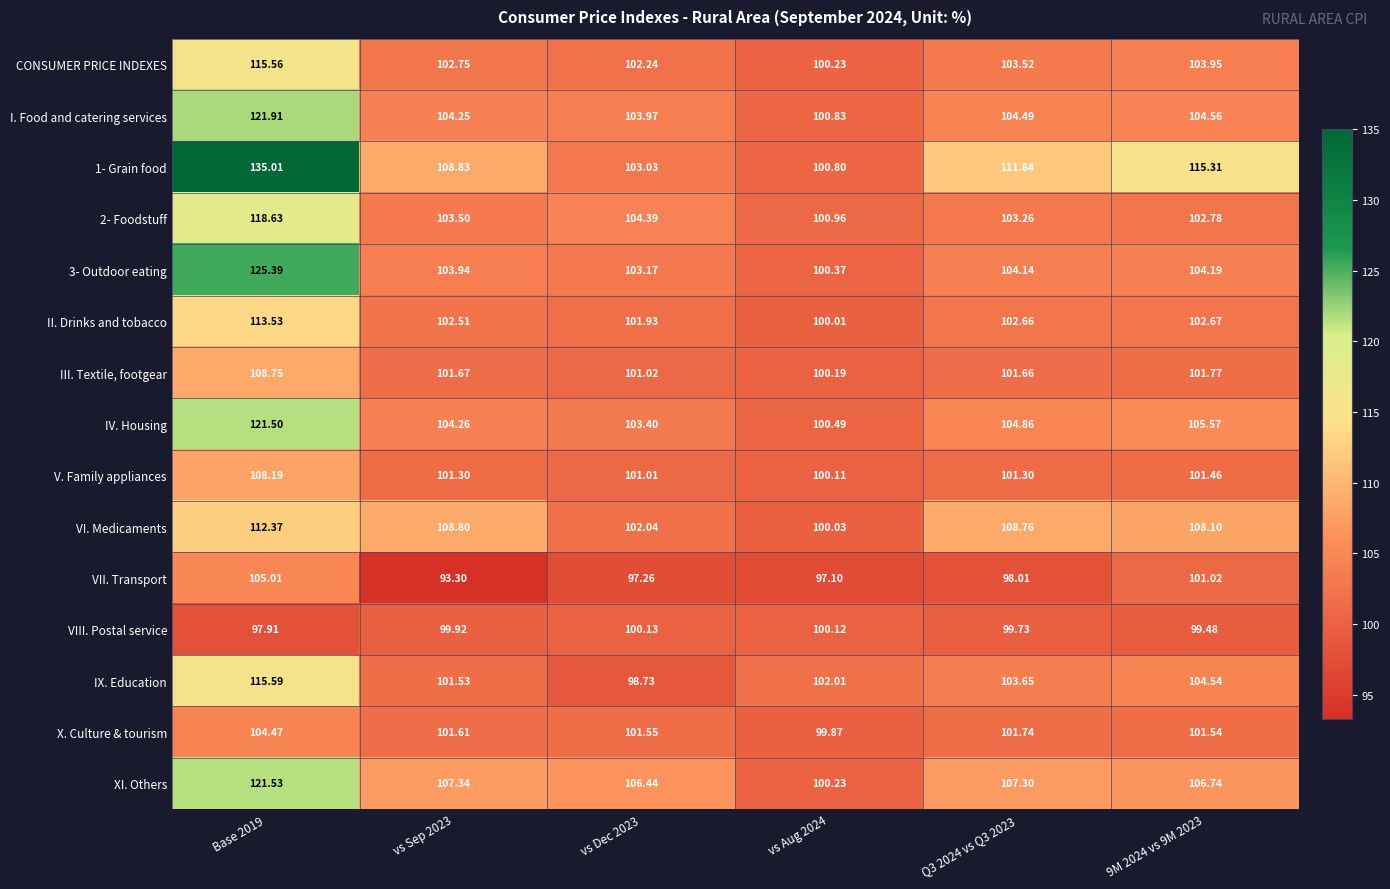

Between vs Sep 2023 and 9M 2024 vs 9M 2023, which series saw the biggest shift?

VII. Transport